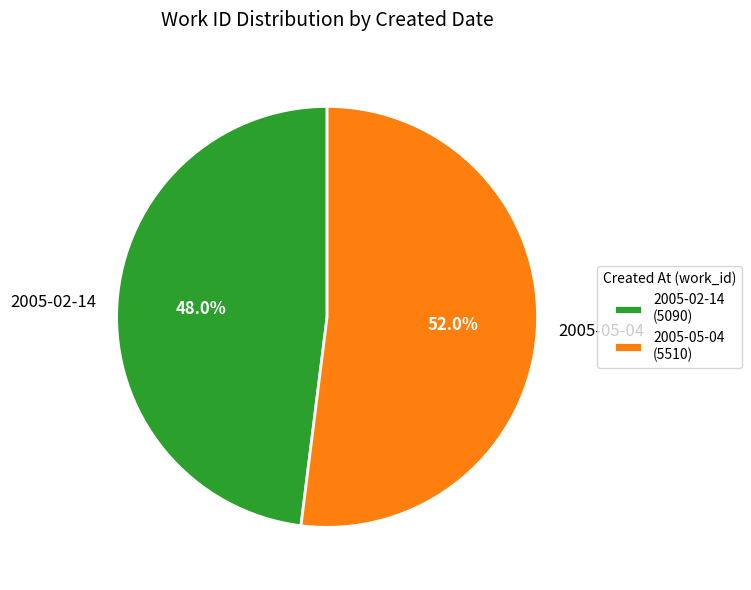

Is it true that 2005-02-14 is 48% of the pie?

True